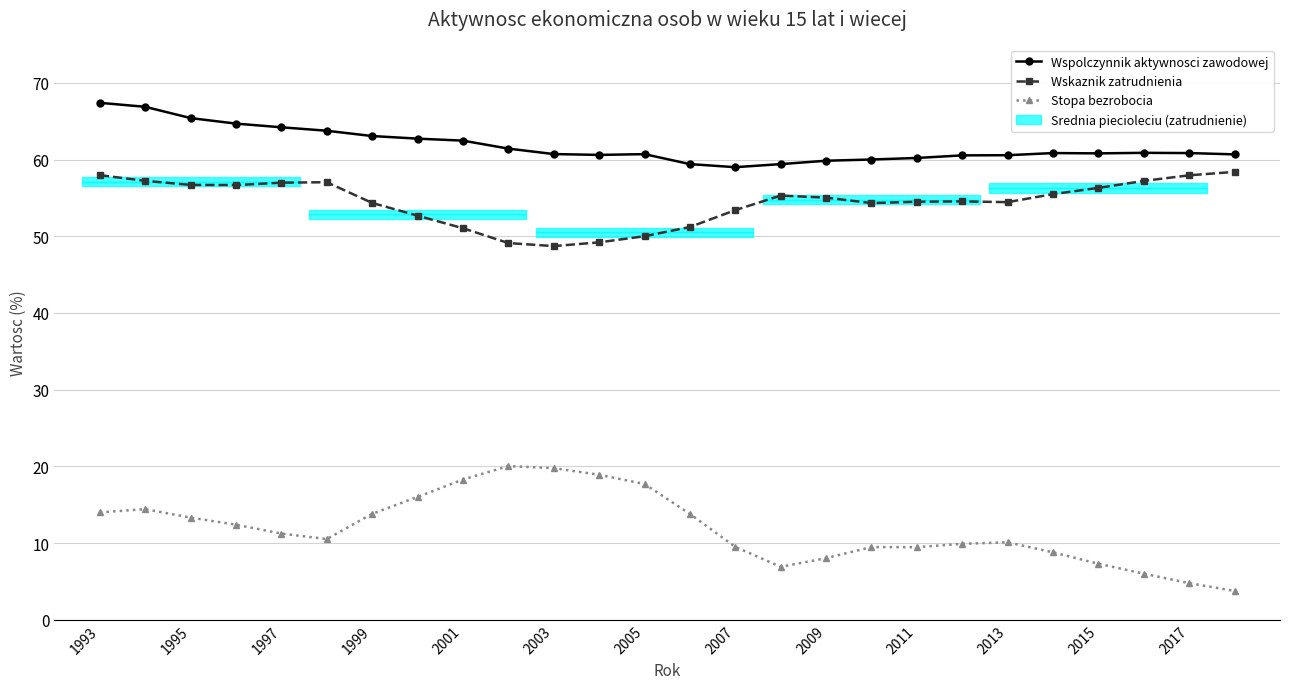

At which label does Stopa bezrobocia first exceed 11?

1993